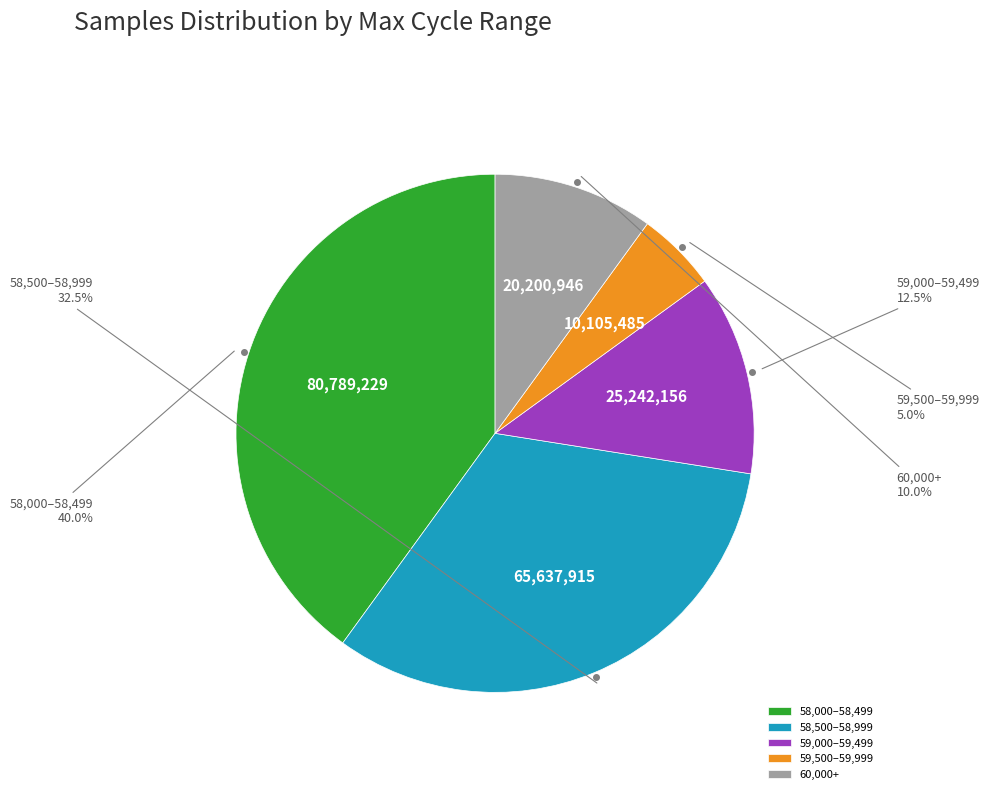

Which slice is the smallest?

59,500–59,999